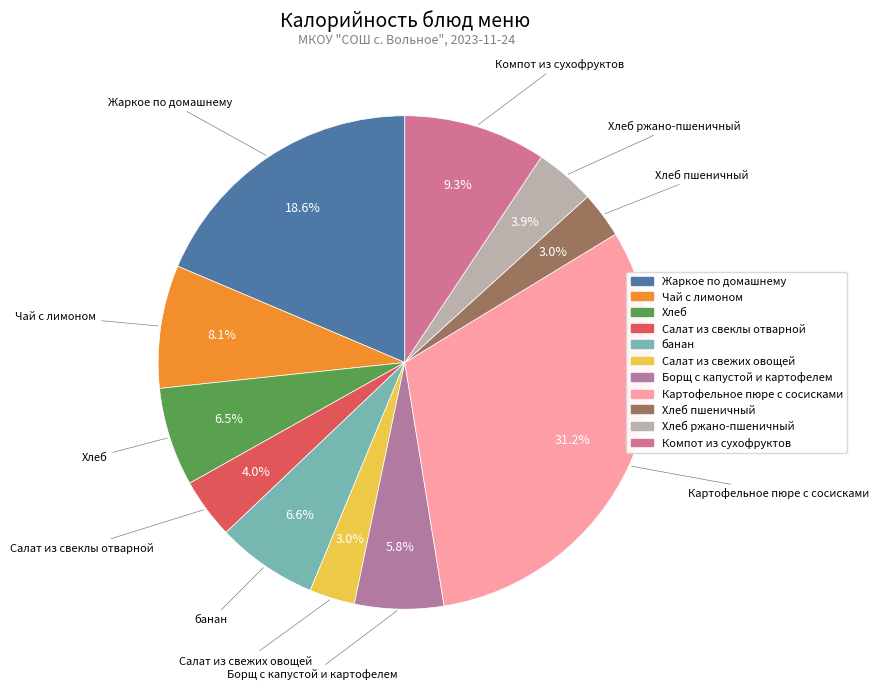

How many segments does this pie chart have?

11